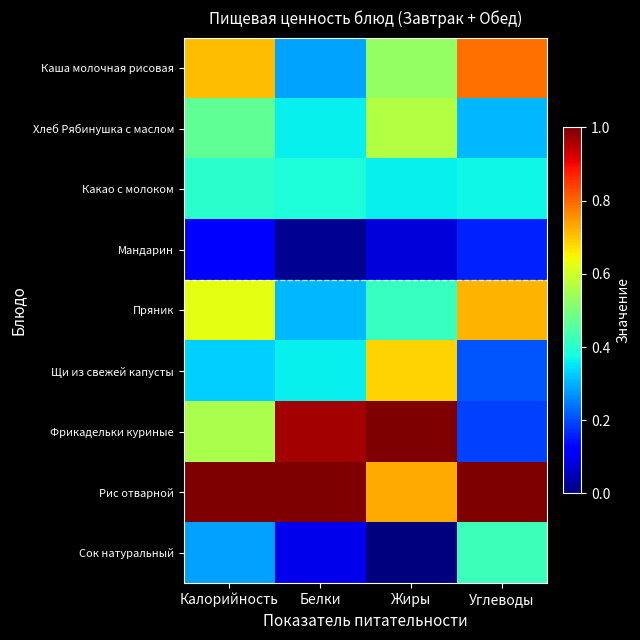

Which series has the largest total across all categories?

Рис отварной